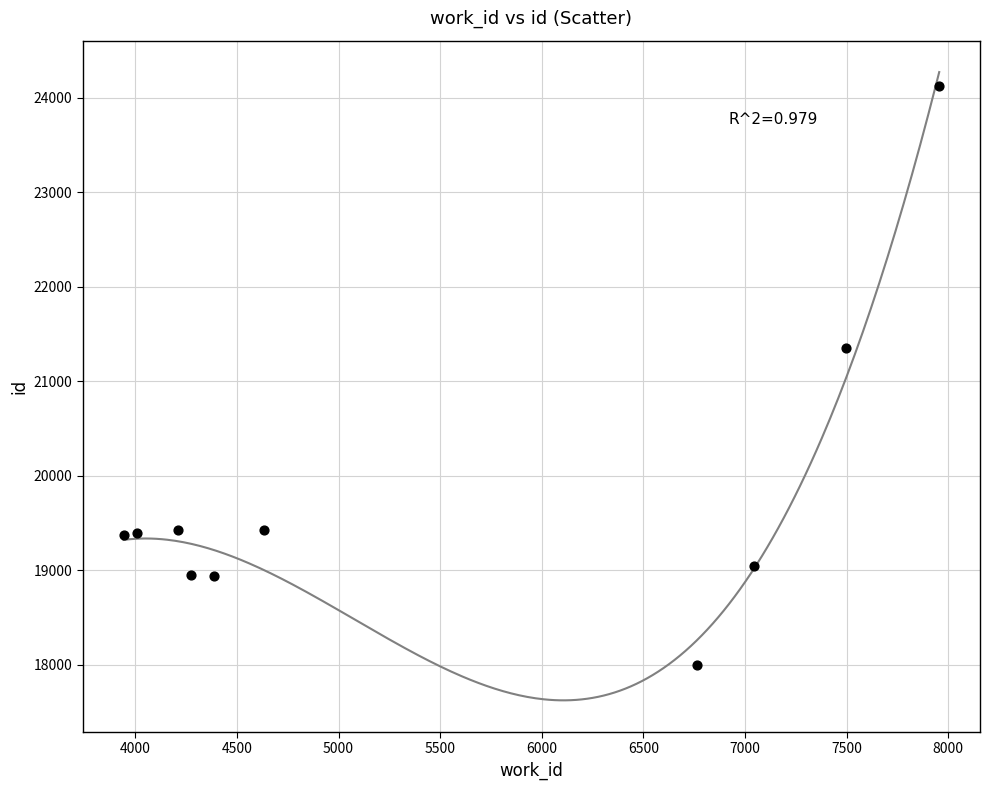

What Y value in the scatter plot is closest to 21064?

21349